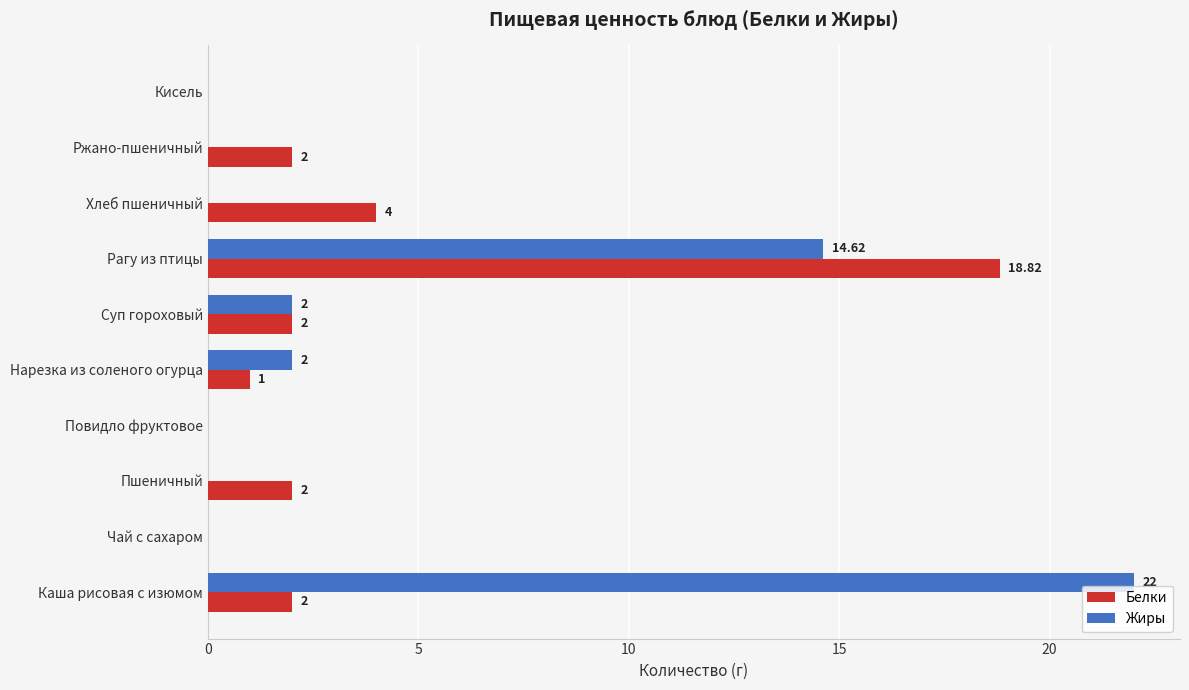

At which label is Белки closest to 9?

Хлеб пшеничный